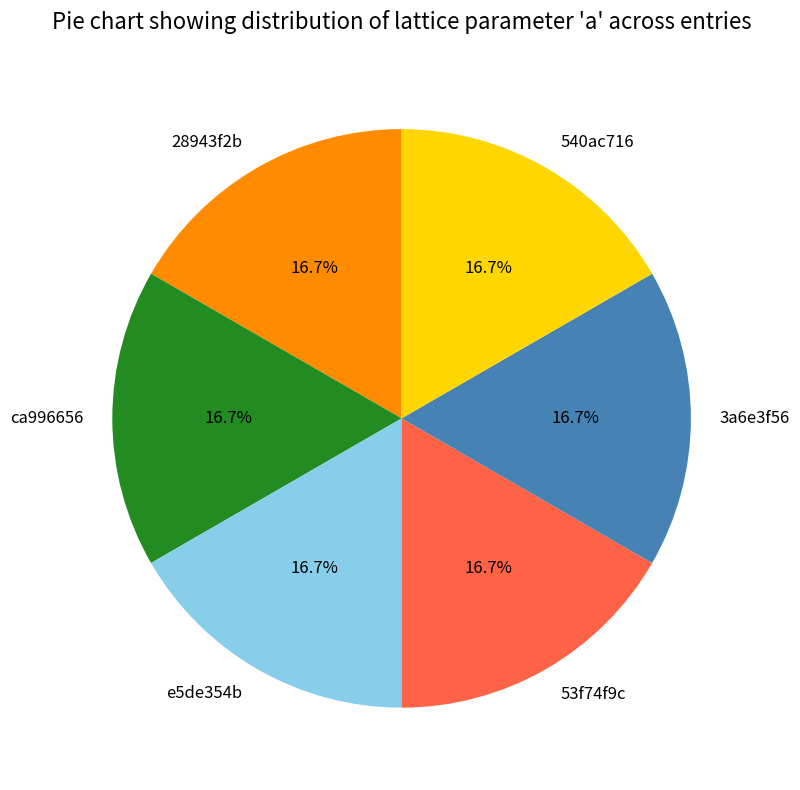

Is it true that 540ac716 is 17% of the pie?

True